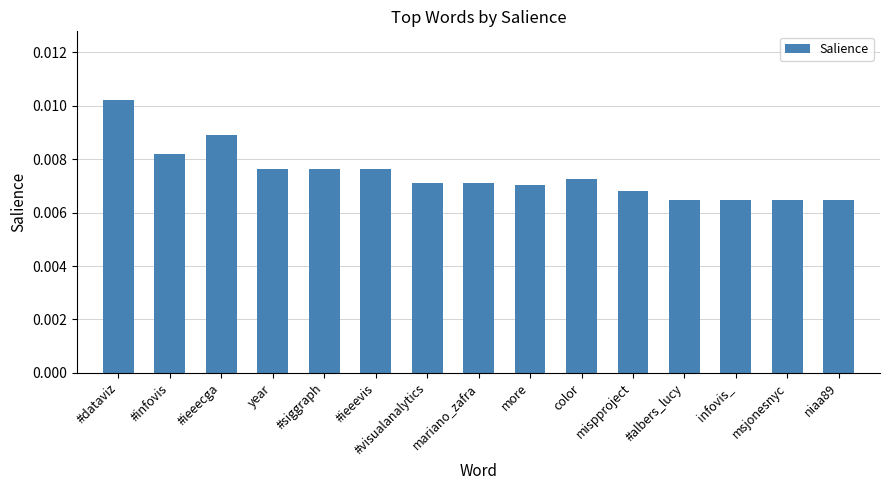

Between mariano_zafra and msjonesnyc, which is larger?

mariano_zafra